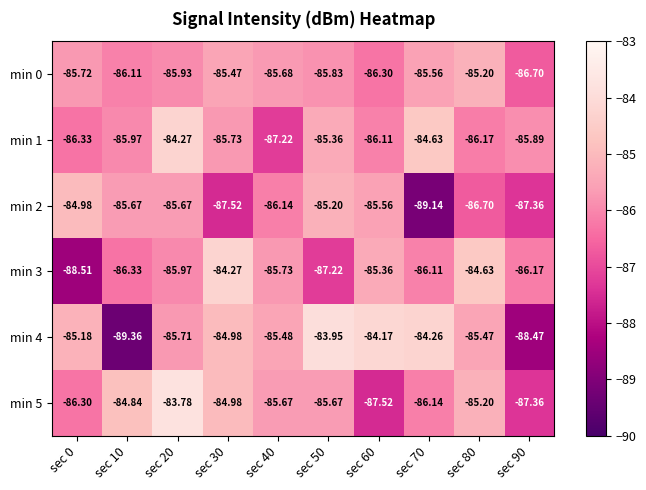

Reading left to right, transcribe all the data shown in this chart.

min 0: sec 0=-85.7	sec 10=-86.1	sec 20=-85.9	sec 30=-85.5	sec 40=-85.7	sec 50=-85.8	sec 60=-86.3	sec 70=-85.6	sec 80=-85.2	sec 90=-86.7
min 1: sec 0=-86.3	sec 10=-86.0	sec 20=-84.3	sec 30=-85.7	sec 40=-87.2	sec 50=-85.4	sec 60=-86.1	sec 70=-84.6	sec 80=-86.2	sec 90=-85.9
min 2: sec 0=-85.0	sec 10=-85.7	sec 20=-85.7	sec 30=-87.5	sec 40=-86.1	sec 50=-85.2	sec 60=-85.6	sec 70=-89.1	sec 80=-86.7	sec 90=-87.4
min 3: sec 0=-88.5	sec 10=-86.3	sec 20=-86.0	sec 30=-84.3	sec 40=-85.7	sec 50=-87.2	sec 60=-85.4	sec 70=-86.1	sec 80=-84.6	sec 90=-86.2
min 4: sec 0=-85.2	sec 10=-89.4	sec 20=-85.7	sec 30=-85.0	sec 40=-85.5	sec 50=-84.0	sec 60=-84.2	sec 70=-84.3	sec 80=-85.5	sec 90=-88.5
min 5: sec 0=-86.3	sec 10=-84.8	sec 20=-83.8	sec 30=-85.0	sec 40=-85.7	sec 50=-85.7	sec 60=-87.5	sec 70=-86.1	sec 80=-85.2	sec 90=-87.4